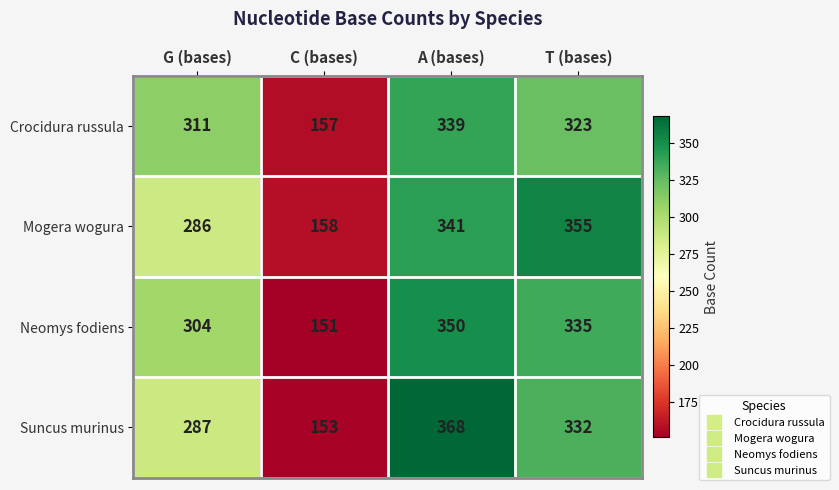

What is the average value of the Suncus murinus series?

285